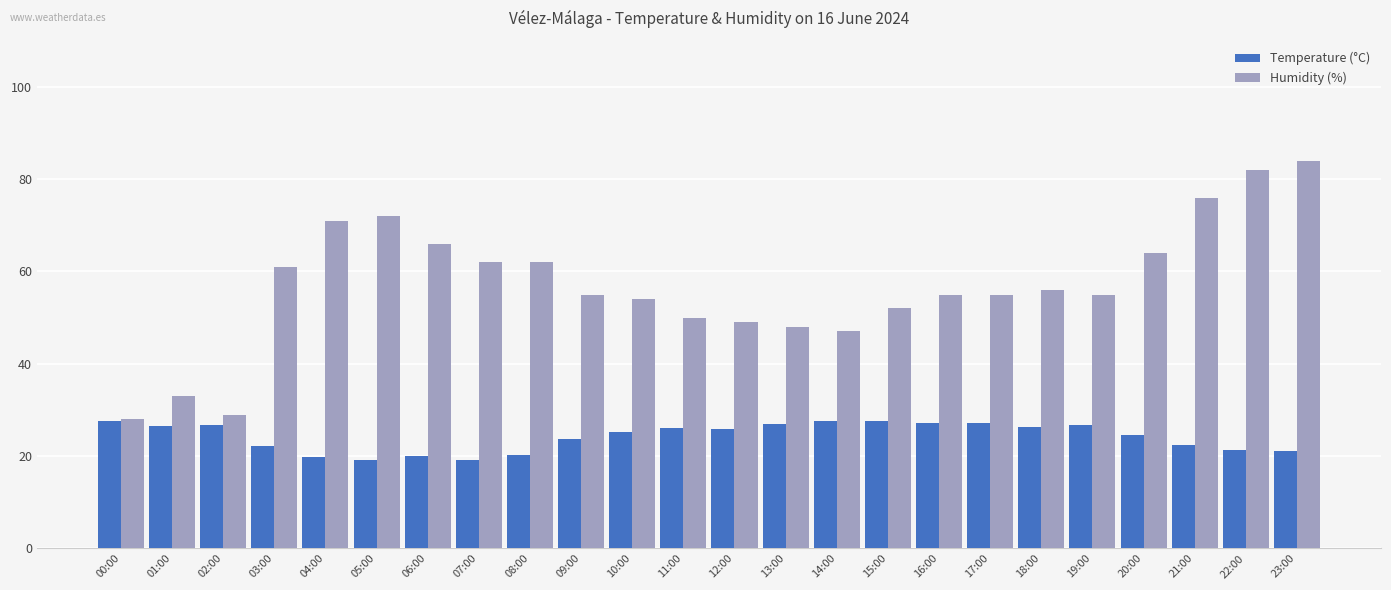

Are the bars horizontal?

No